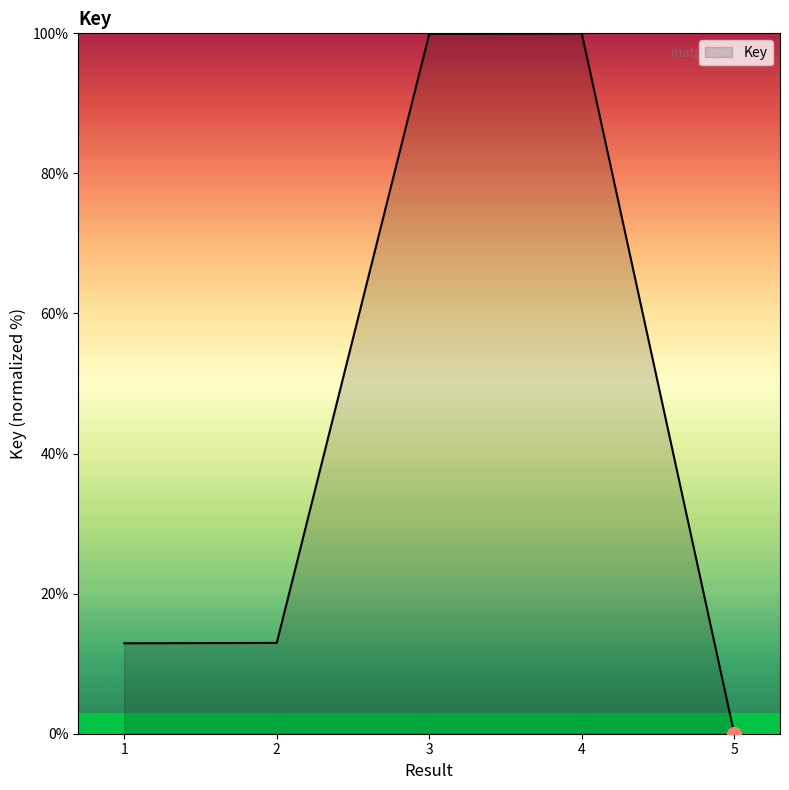

Which category has the lowest value across all series?

5